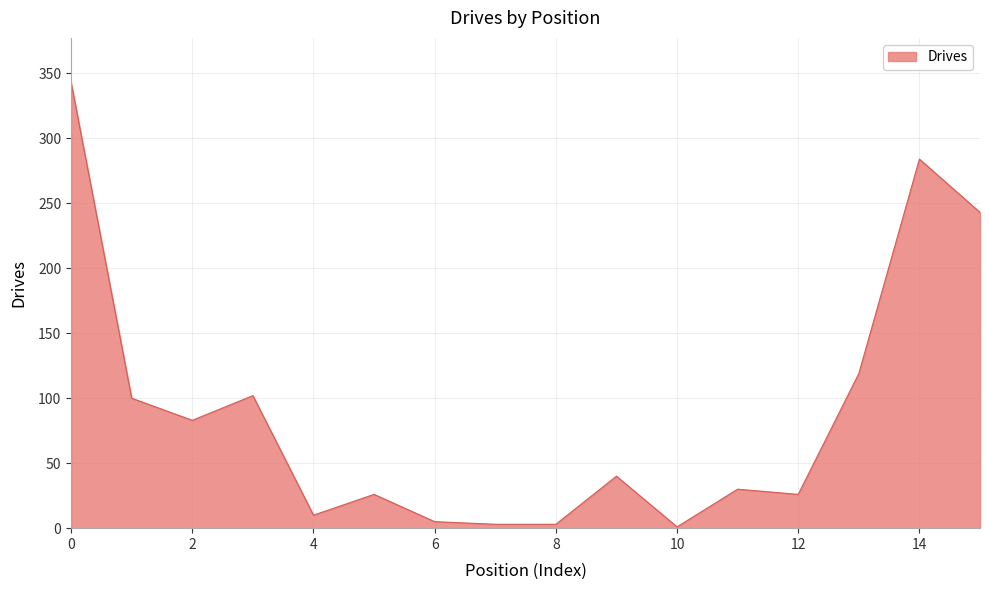

What is the maximum value shown in the chart?

343